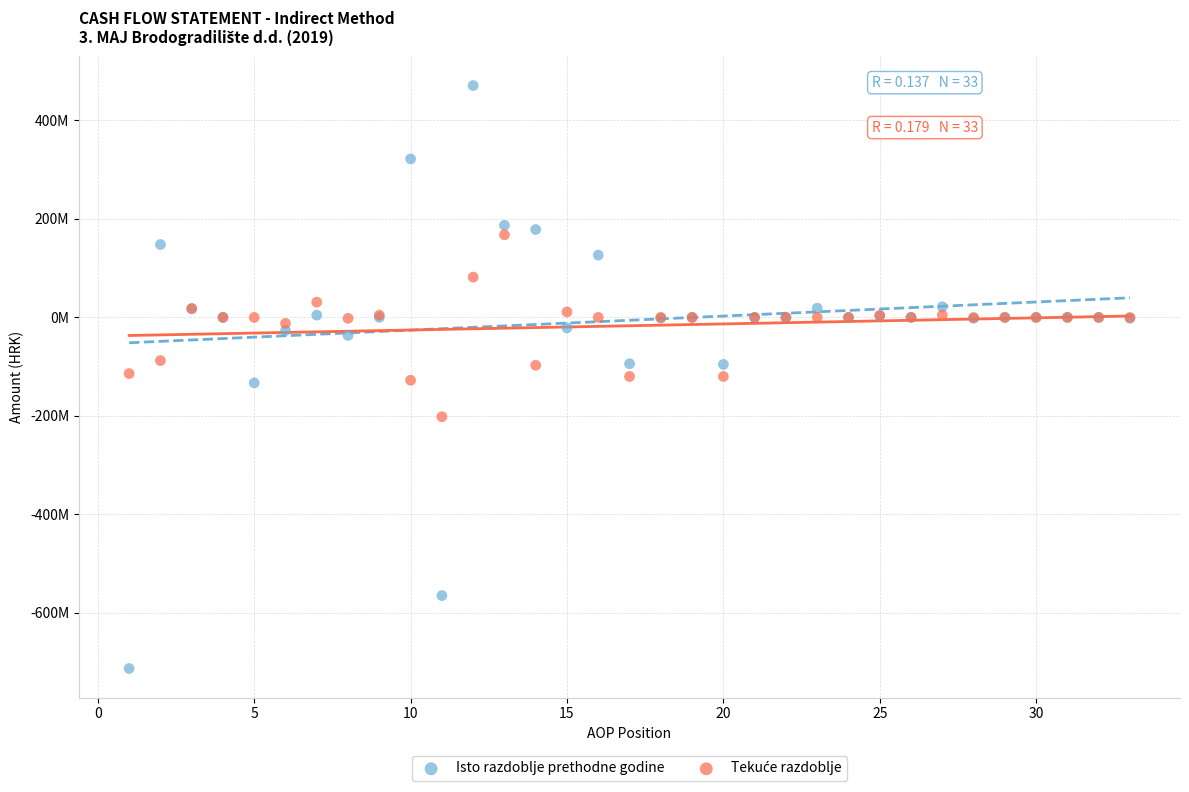

Which series reaches the maximum Y coordinate?

Isto razdoblje prethodne godine